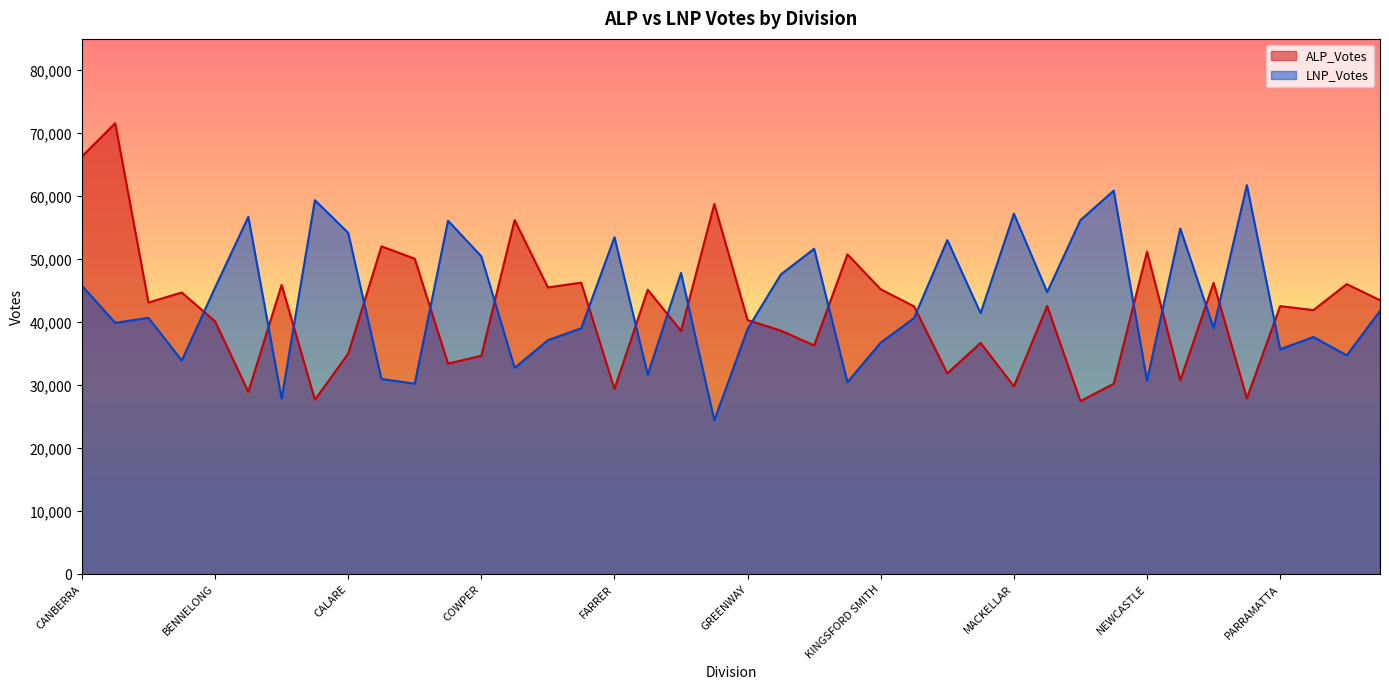

How many interior local peaks does the ALP_Votes series have?

15